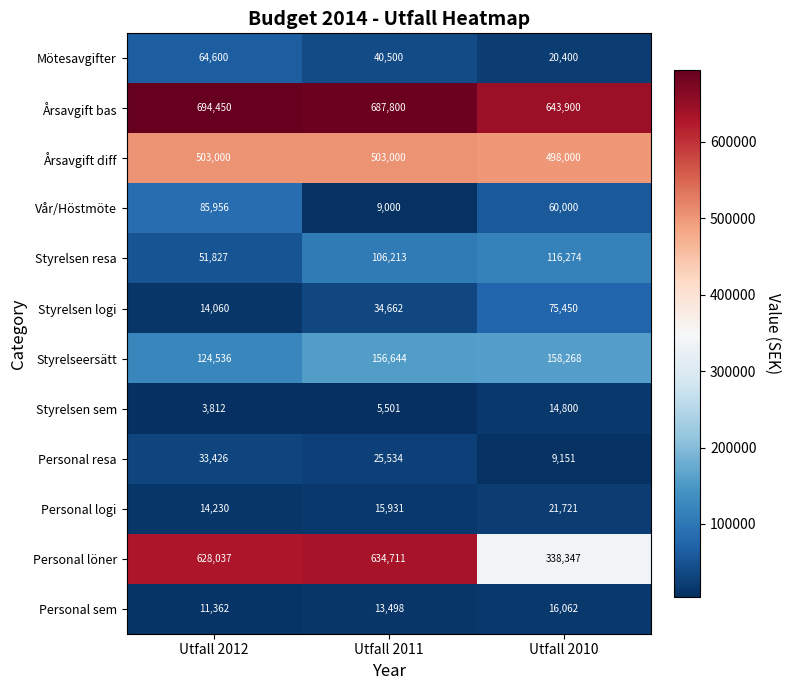

How many data points does each series have?

3